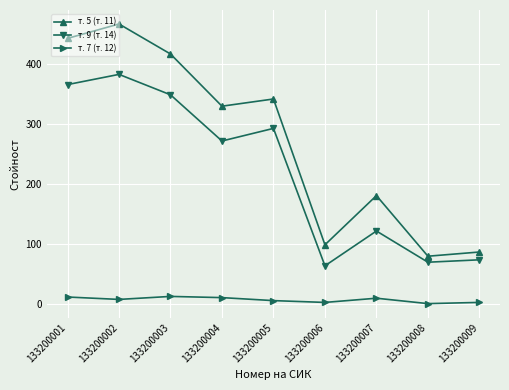

How many data points in т. 9 (т. 14) are less than 272?

4